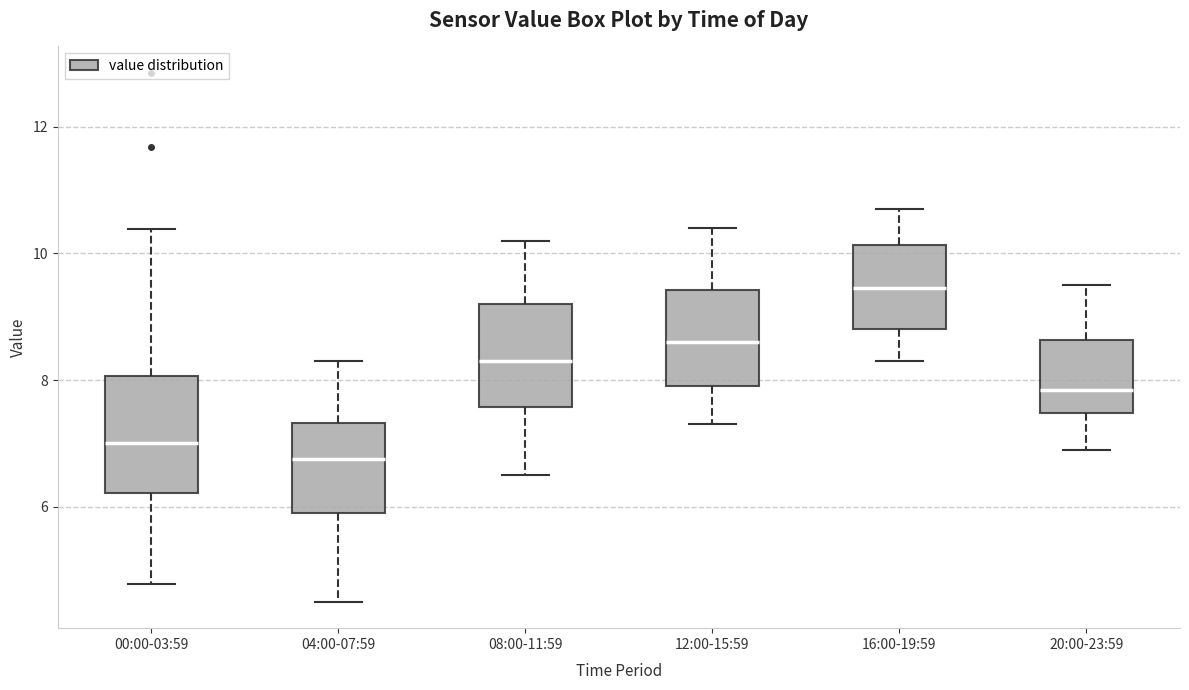

Reading left to right, transcribe this box plot: for each box, give where its median line is, the range the box spans, and where its two whiskers end, as read against the y-axis. The values are not printed on the chart, so give them approximately, as read against the axis.

00:00-03:59: median 7.0, box 6.2 to 8.0, whiskers 4.8 to 10.4
04:00-07:59: median 6.8, box 6.0 to 7.4, whiskers 4.6 to 8.4
08:00-11:59: median 8.4, box 7.6 to 9.2, whiskers 6.6 to 10.2
12:00-15:59: median 8.6, box 8.0 to 9.4, whiskers 7.4 to 10.4
16:00-19:59: median 9.4, box 8.8 to 10.2, whiskers 8.4 to 10.8
20:00-23:59: median 7.8, box 7.4 to 8.6, whiskers 7.0 to 9.6